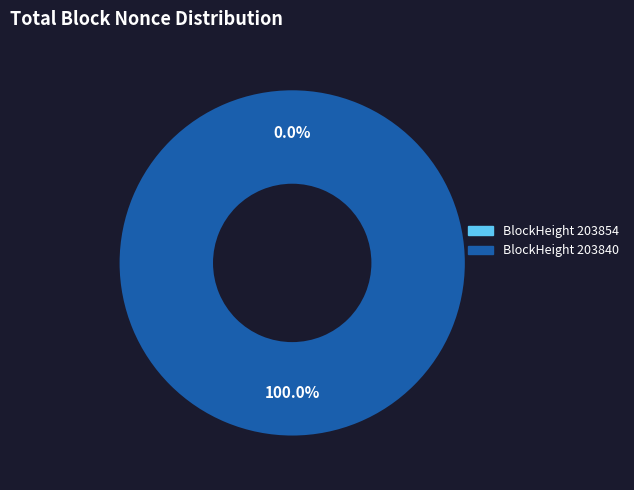

To the nearest percent, what is the difference between the largest and smallest slice percentages?

100%